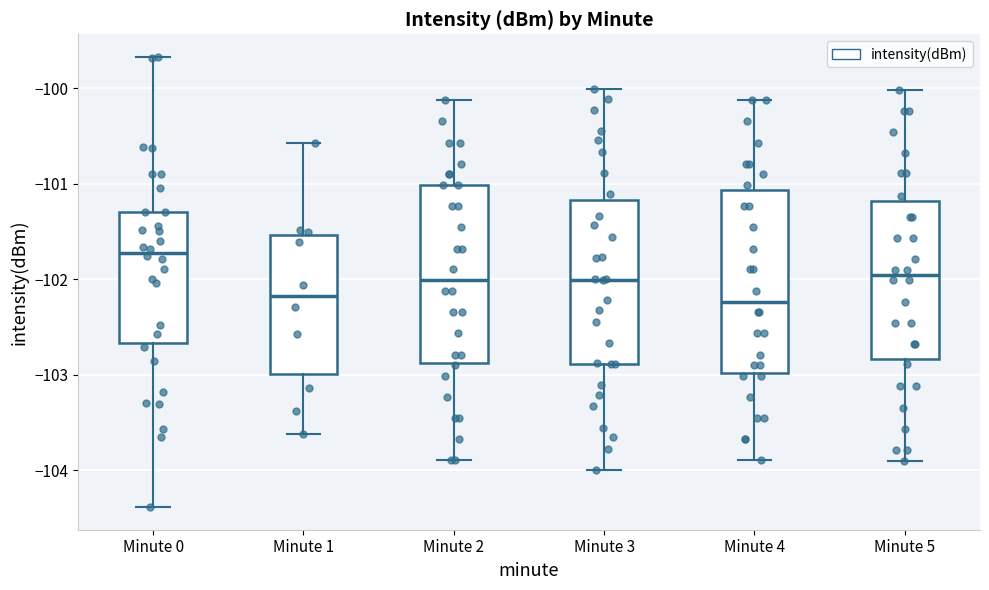

Reading left to right, read every box against the y-axis: the position of its median line, the range the box covers, and the ends of its whiskers. The values are not printed on the chart, so give them approximately, as read against the axis.

Minute 0: median -101.7, box -102.7 to -101.3, whiskers -104.4 to -99.7
Minute 1: median -102.2, box -103.0 to -101.5, whiskers -103.6 to -100.6
Minute 2: median -102.0, box -102.9 to -101.0, whiskers -103.9 to -100.1
Minute 3: median -102.0, box -102.9 to -101.2, whiskers -104.0 to -100.0
Minute 4: median -102.2, box -103.0 to -101.1, whiskers -103.9 to -100.1
Minute 5: median -102.0, box -102.8 to -101.2, whiskers -103.9 to -100.0